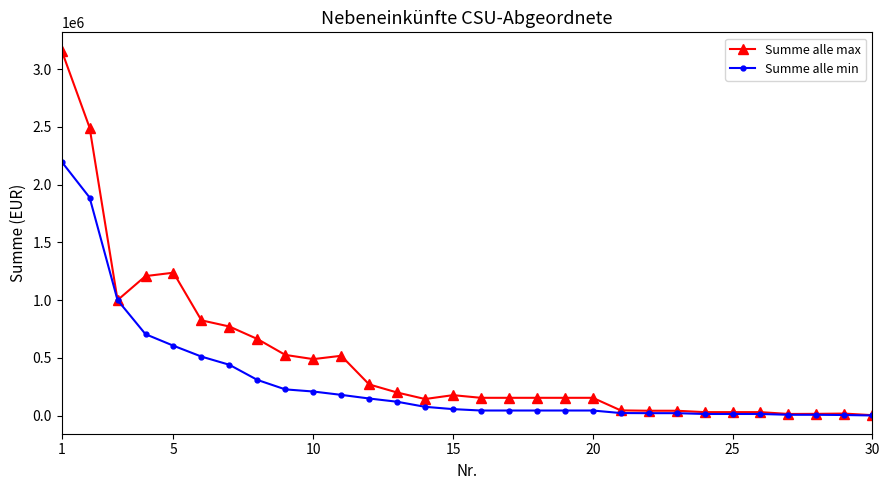

List the series in order of their overall mean, highest first.

Summe alle max, Summe alle min